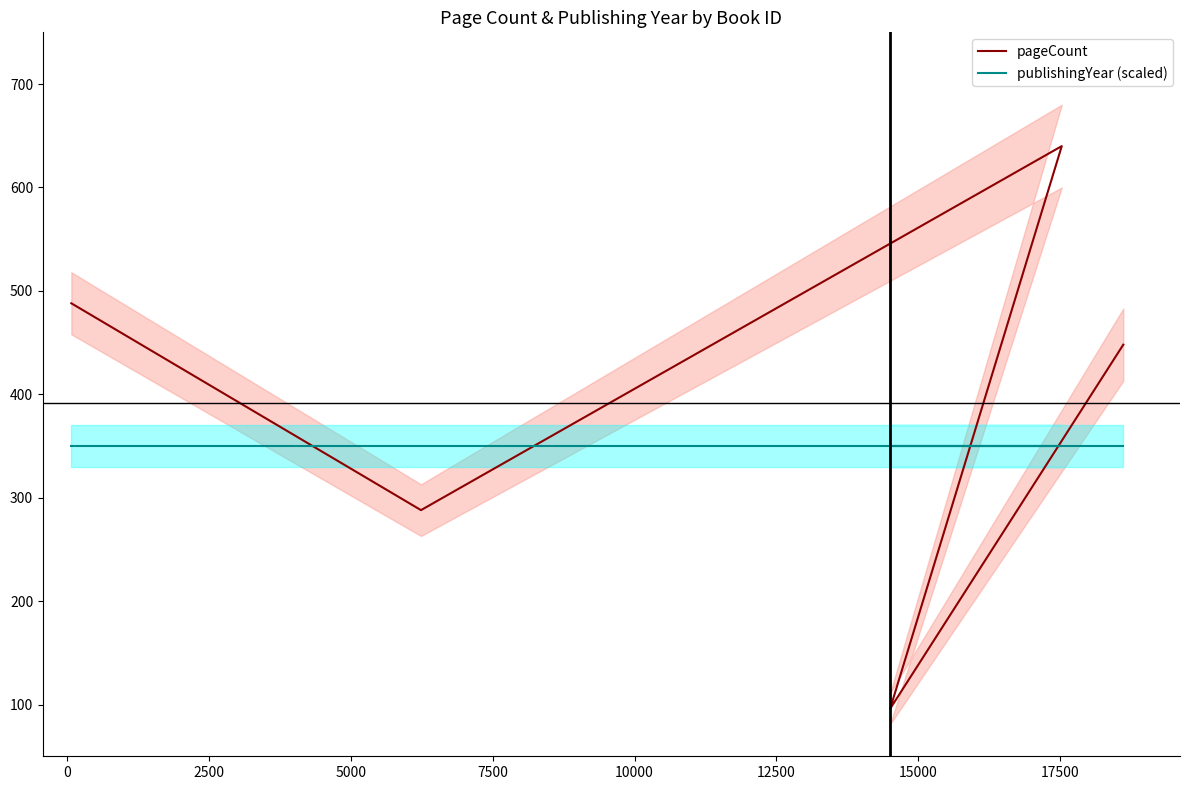

Reading left to right, list all the values displayed in this chart.

pageCount: 488	288	640	96	448
publishingYear (scaled): 350	350	350	350	350